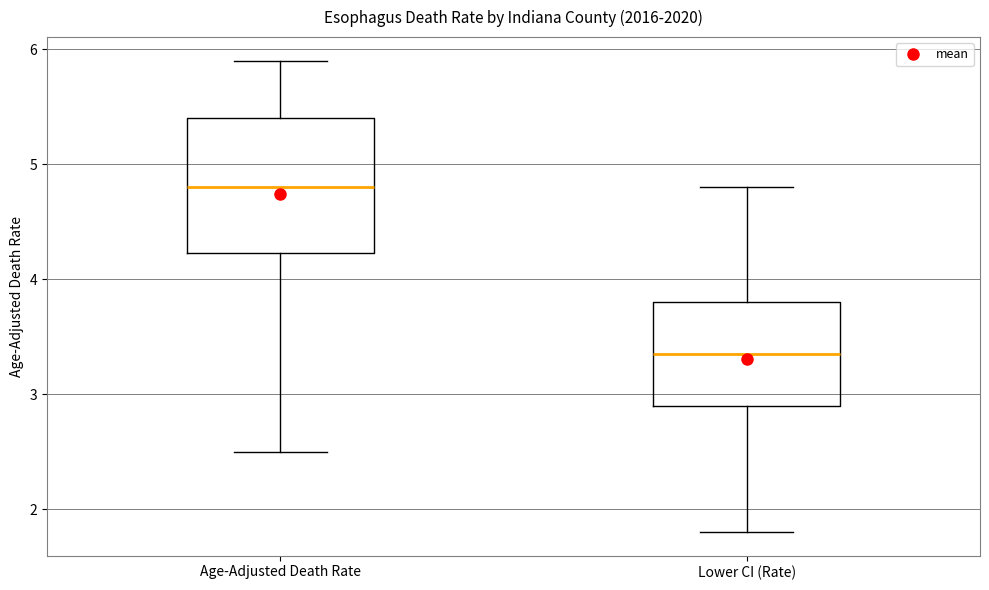

Which box is the tallest, from its lower edge to its upper edge?

Age-Adjusted Death Rate